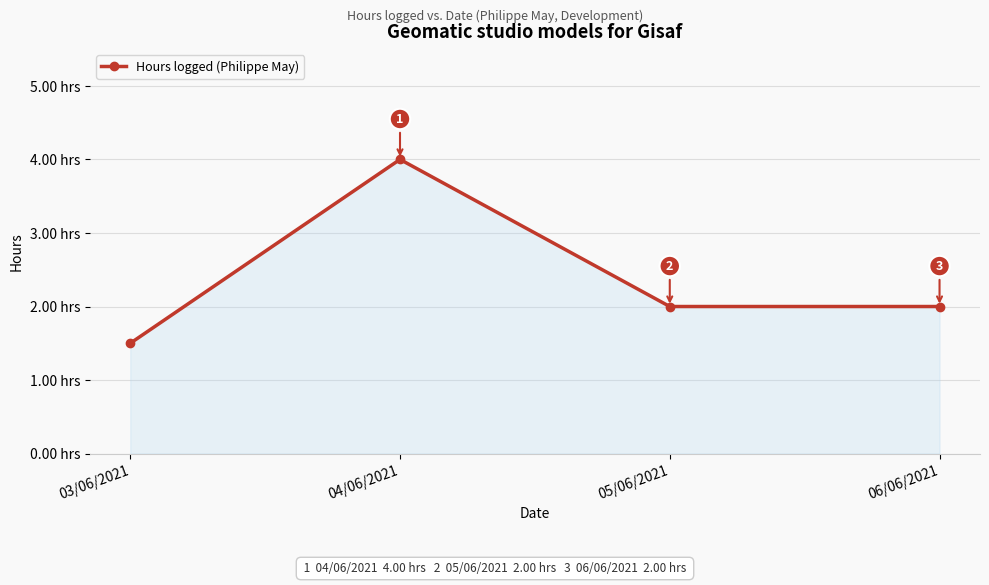

What is the label of the 1st point from the right?

06/06/2021